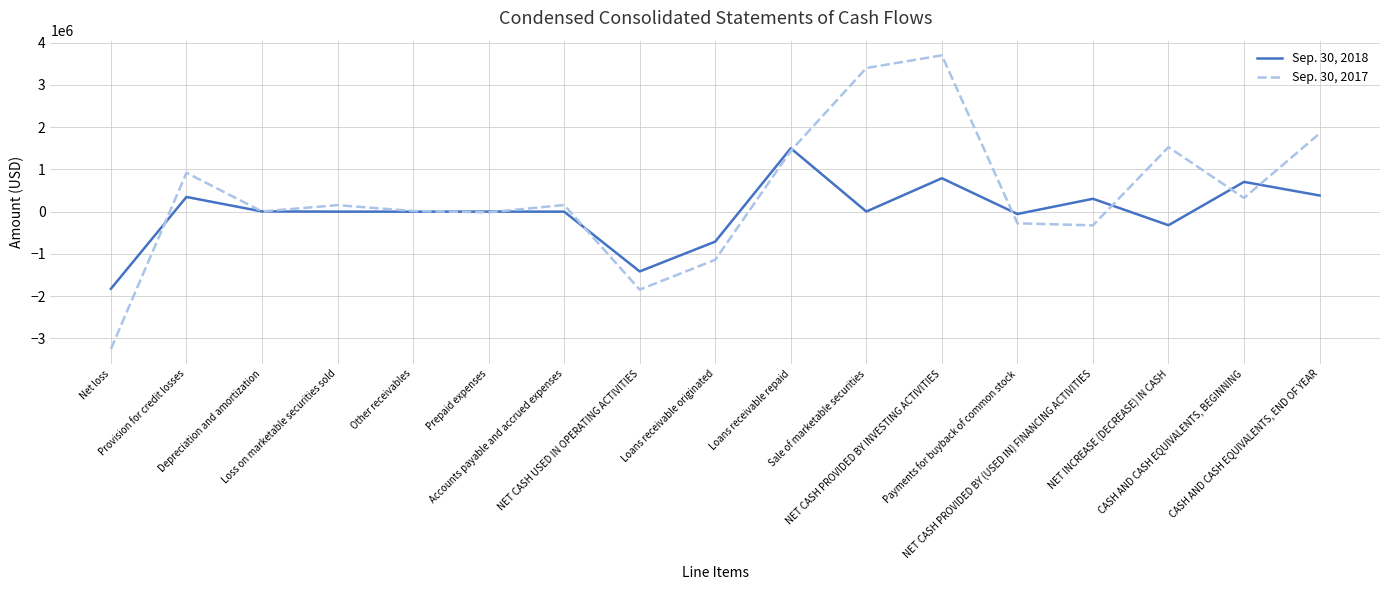

List the labels in order of Sep. 30, 2017 value, smallest first.

Net loss, NET CASH USED IN OPERATING ACTIVITIES, Loans receivable originated, NET CASH PROVIDED BY (USED IN) FINANCING ACTIVITIES, Payments for buyback of common stock, Prepaid expenses, Depreciation and amortization, Other receivables, Loss on marketable securities sold, Accounts payable and accrued expenses, CASH AND CASH EQUIVALENTS, BEGINNING, Provision for credit losses, Loans receivable repaid, NET INCREASE (DECREASE) IN CASH, CASH AND CASH EQUIVALENTS, END OF YEAR, Sale of marketable securities, NET CASH PROVIDED BY INVESTING ACTIVITIES